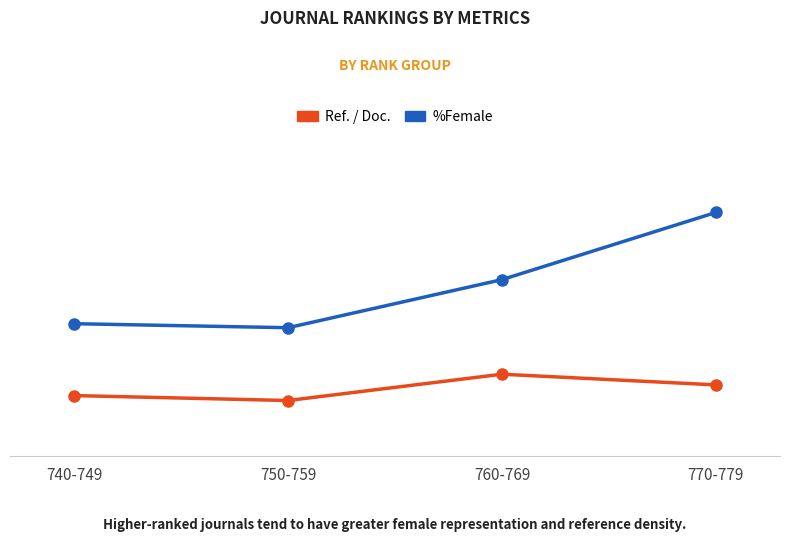

What is the total value across all series at 750-759?

52.1